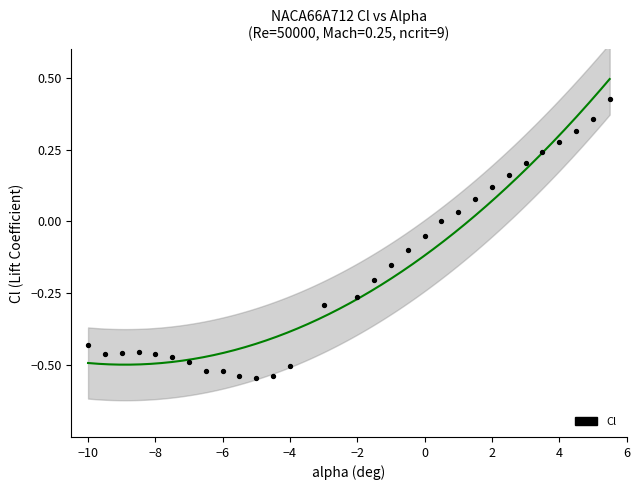

What is the range of X values (max minus min)?

15.5